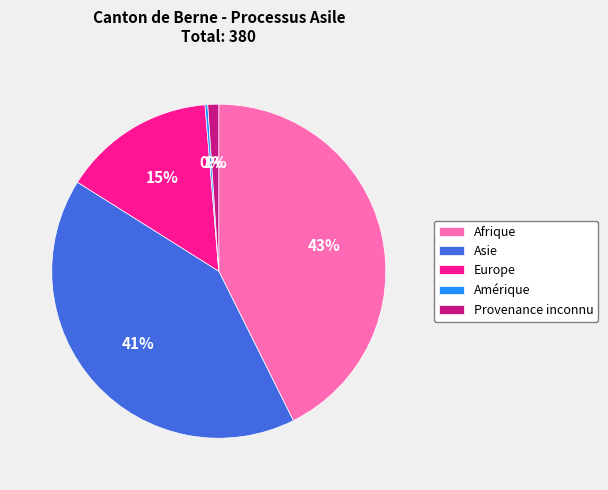

The Europe slice represents 7% of the pie. True or false?

False